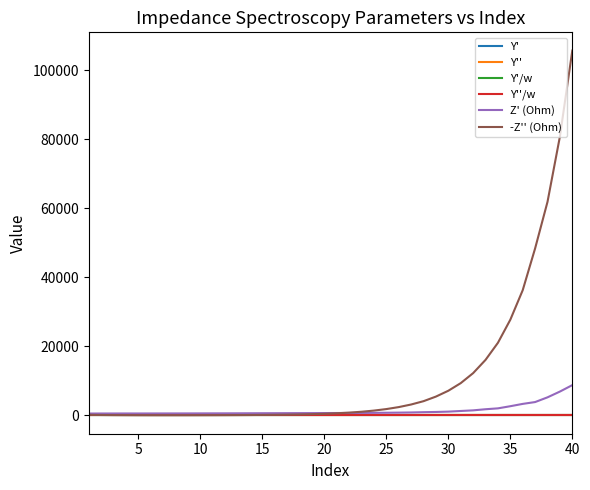

Which series has the largest total across all categories?

-Z'' (Ohm)